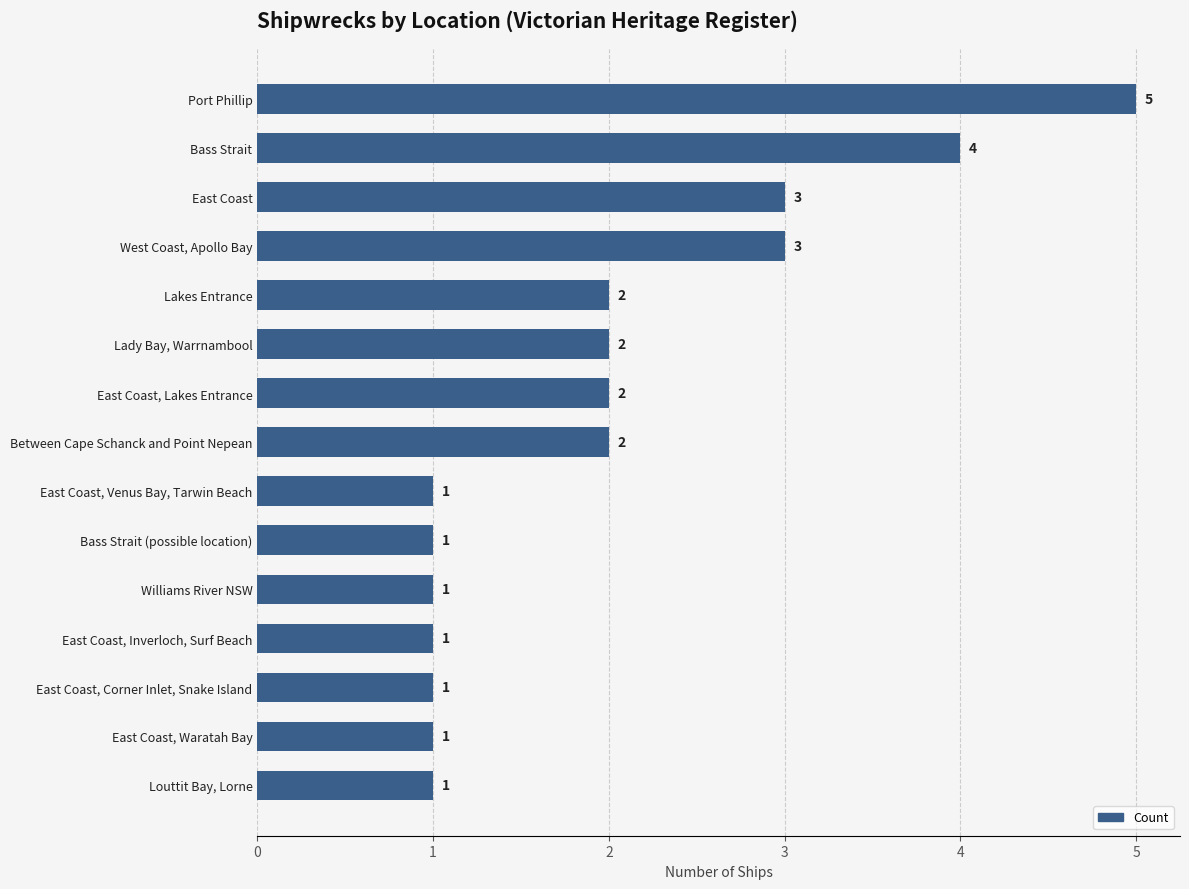

How many values are between 1 and 3?

13